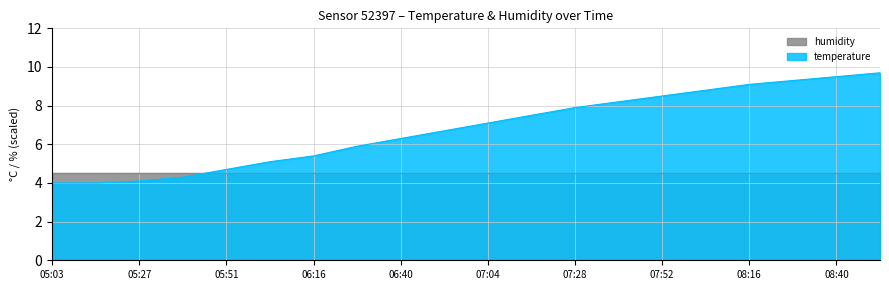

What is the difference between the maximum and second lowest values?

5.7